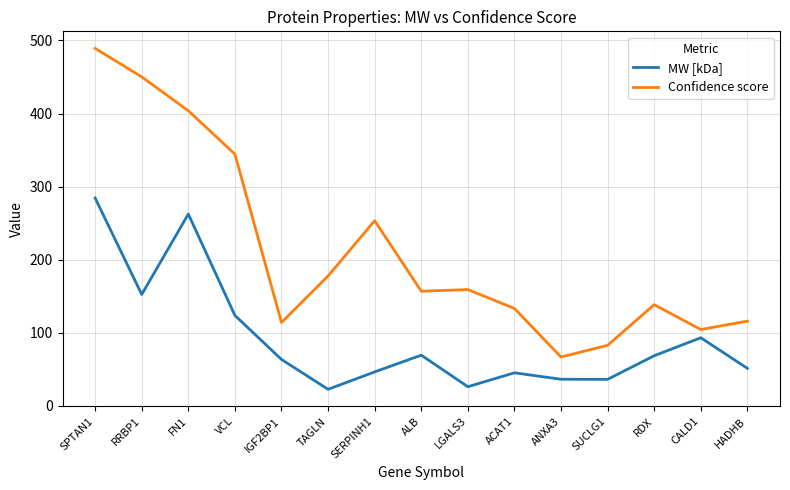

Count the number of categories in the chart.

15